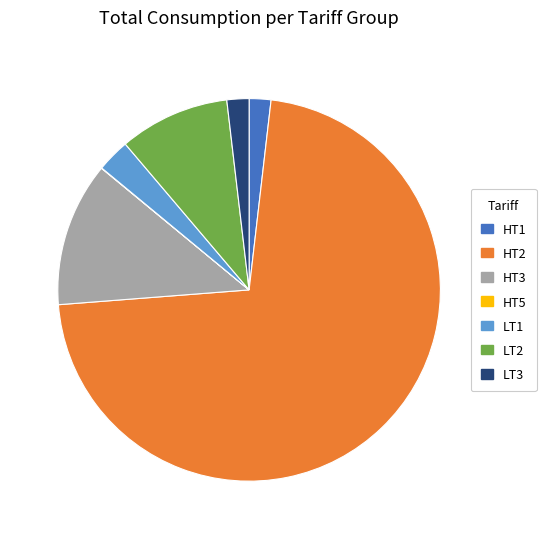

Which has a higher value, HT1 or LT1?

LT1